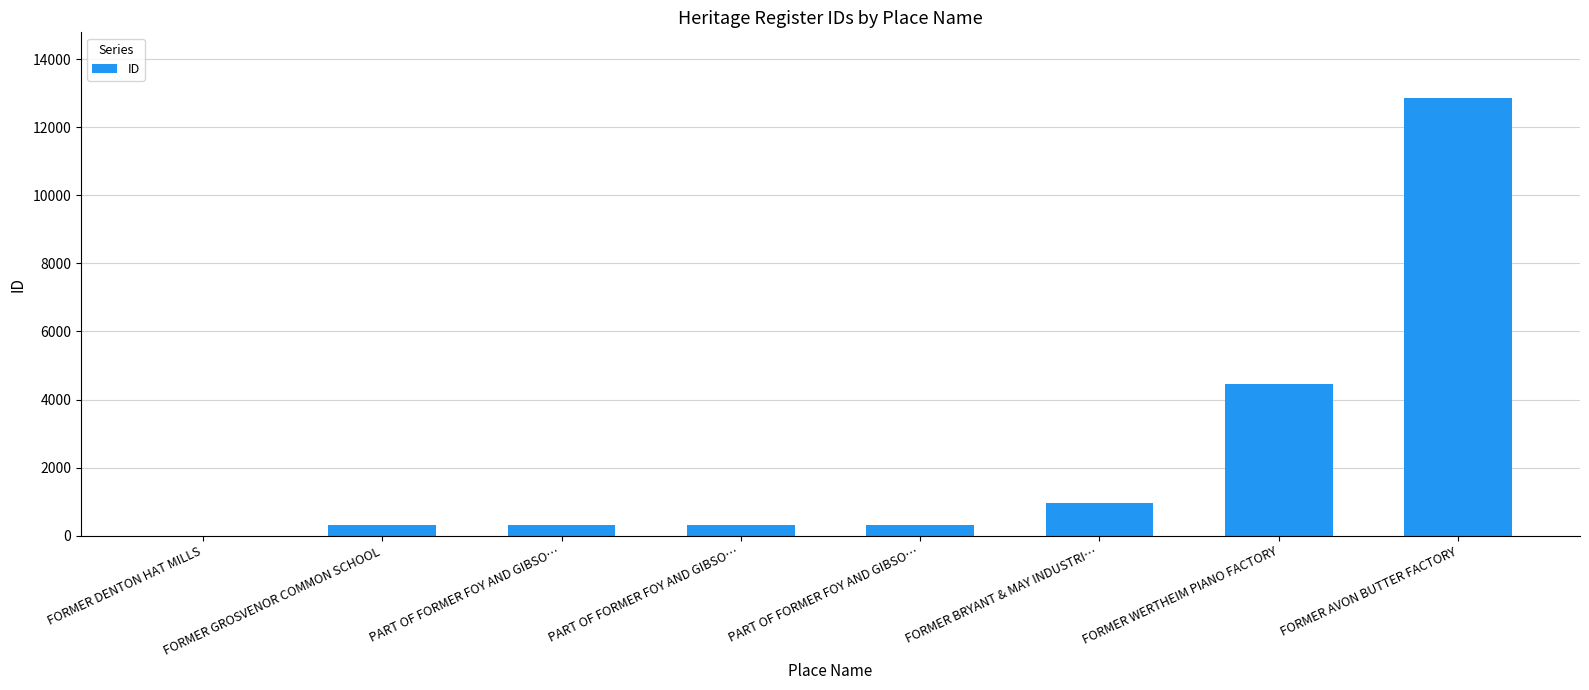

What is the change in value from PART OF FORMER FOY AND GIBSO… to PART OF FORMER FOY AND GIBSO…?

+1